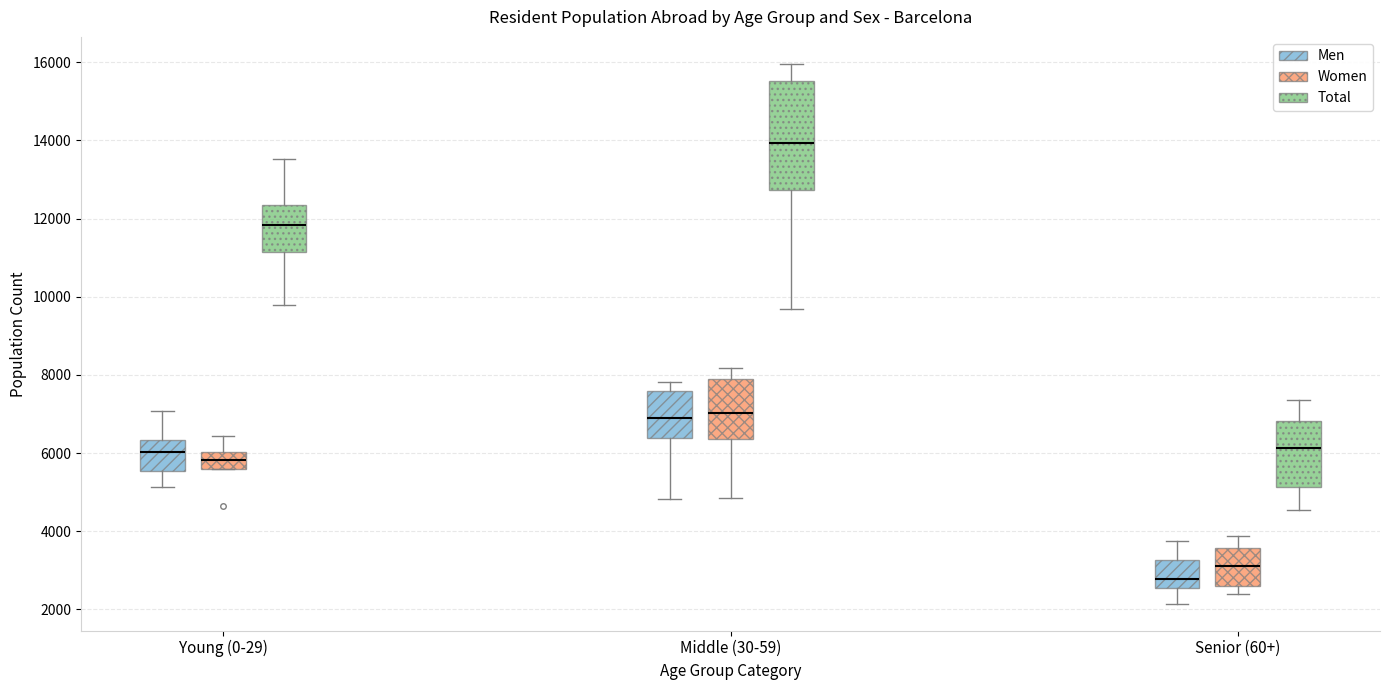

Comparing the boxes themselves (not the whiskers), which one is the tallest?

Middle (30-59) (Total)